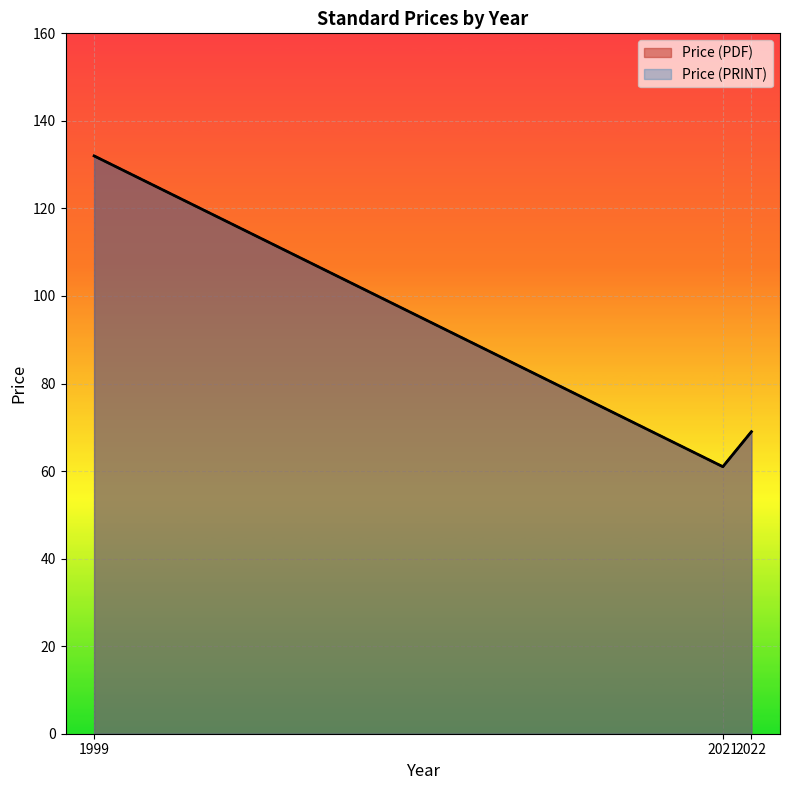

Does the chart display data point markers on the line(s)?

No